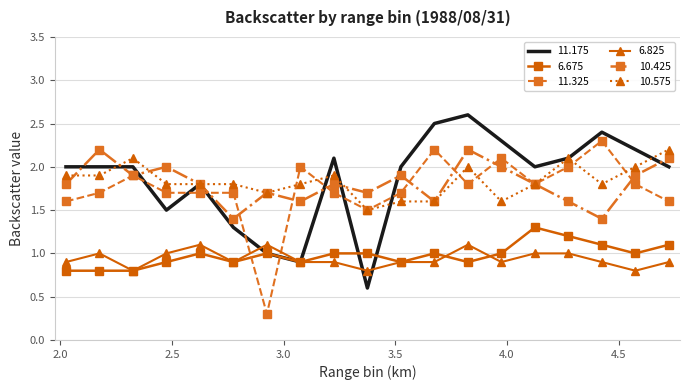

What is the greatest value displayed?

2.6